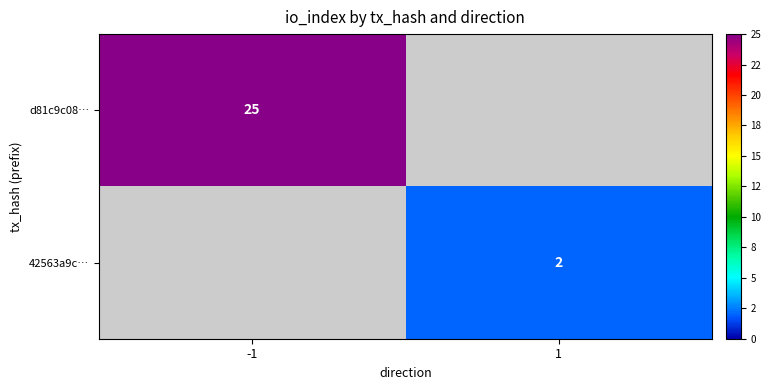

The value of 42563a9c… at 1 is 2. True or false?

True